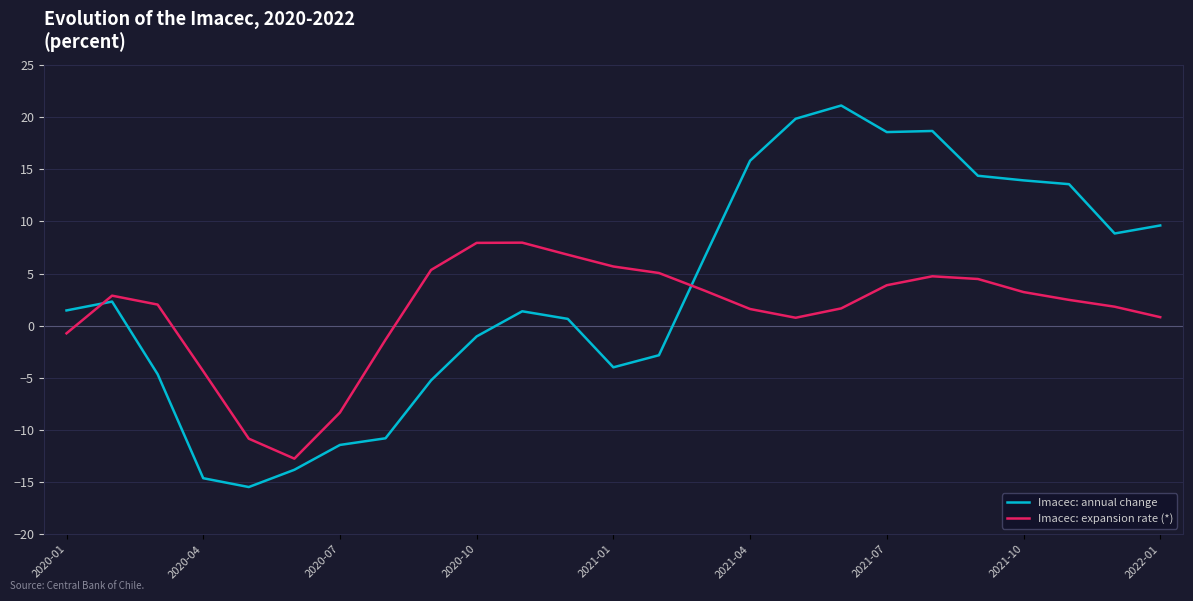

Which series has the widest spread of values?

Imacec: annual change